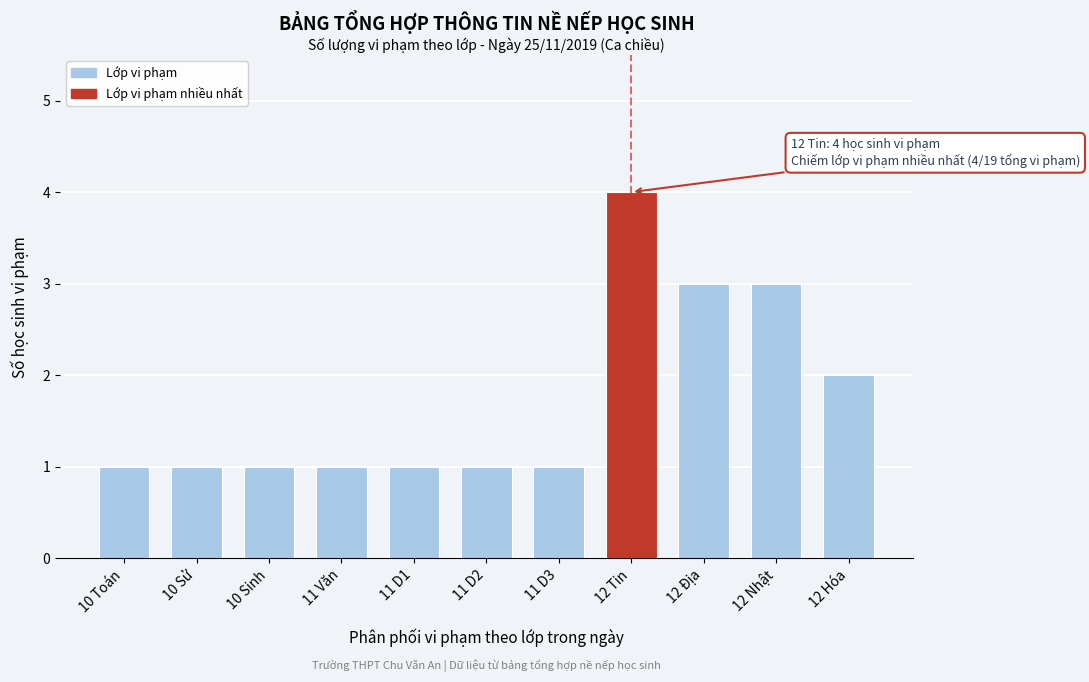

Reading right to left, extract all data points from this chart.

12 Hóa=2	12 Nhật=3	12 Địa=3	12 Tin=4	11 D3=1	11 D2=1	11 D1=1	11 Văn=1	10 Sinh=1	10 Sử=1	10 Toán=1